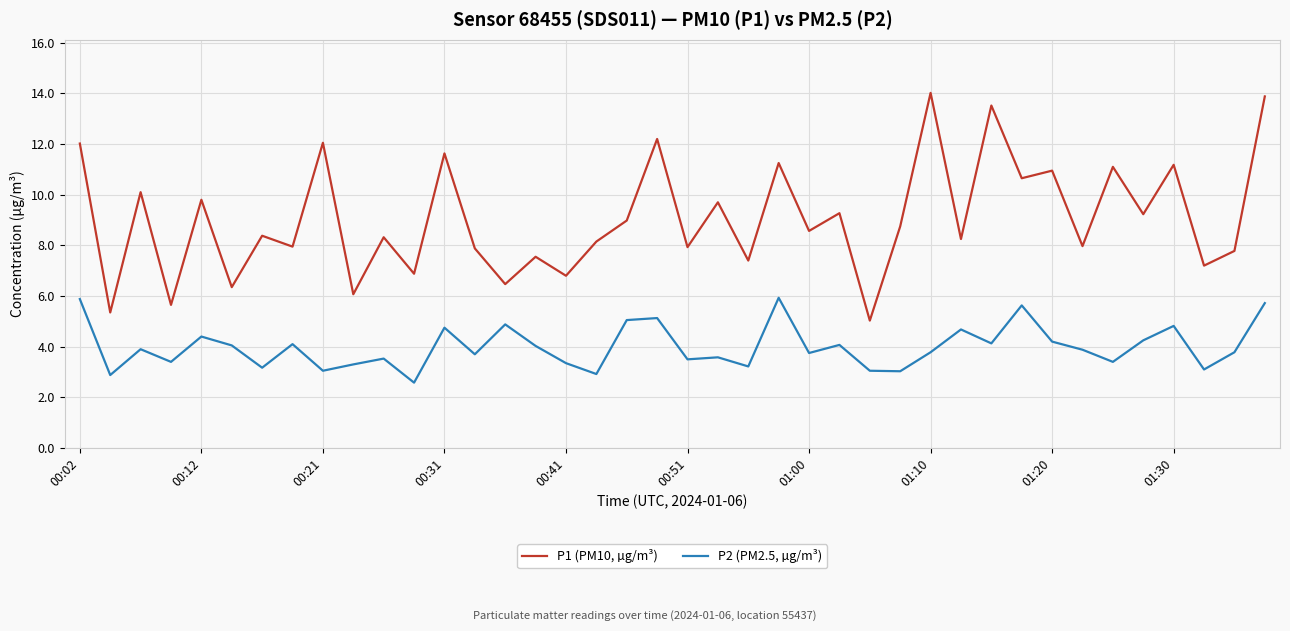

Does the chart have visible grid lines?

Yes